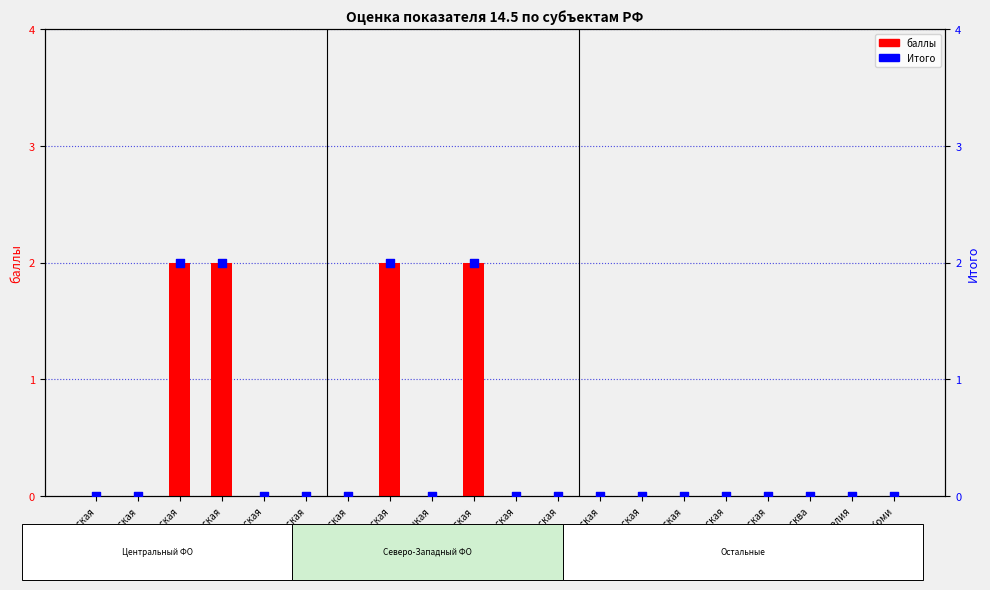

What are all the series names shown in the legend?

баллы, Итого